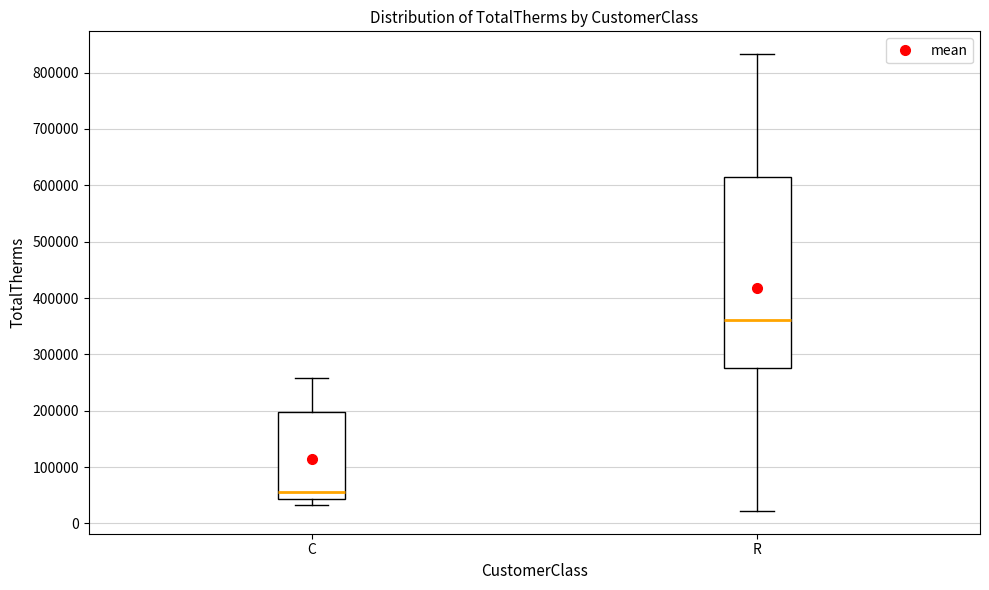

Reading left to right, read every box against the y-axis: the position of its median line, the range the box covers, and the ends of its whiskers. The values are not printed on the chart, so give them approximately, as read against the axis.

C: median 60000, box 40000 to 200000, whiskers 30000 to 260000
R: median 360000, box 280000 to 610000, whiskers 20000 to 830000